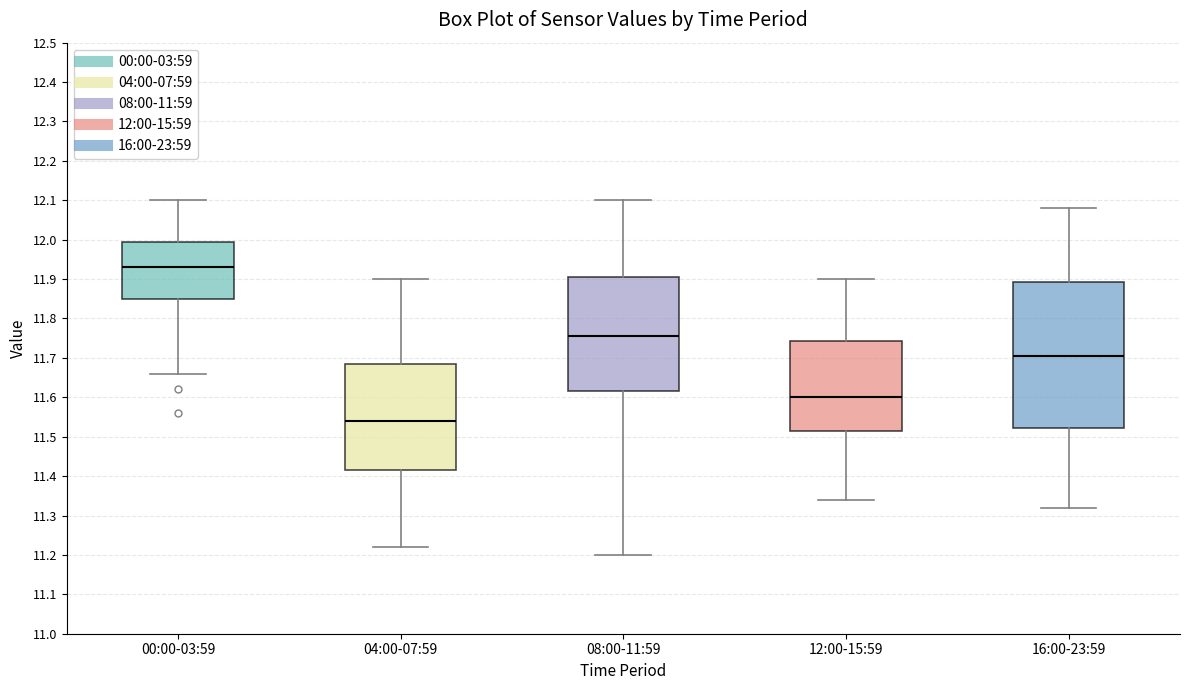

Where does the upper whisker of the box for 12:00-15:59 end on the y-axis? The values are not printed on the chart, so give them approximately, as read against the axis.

11.90